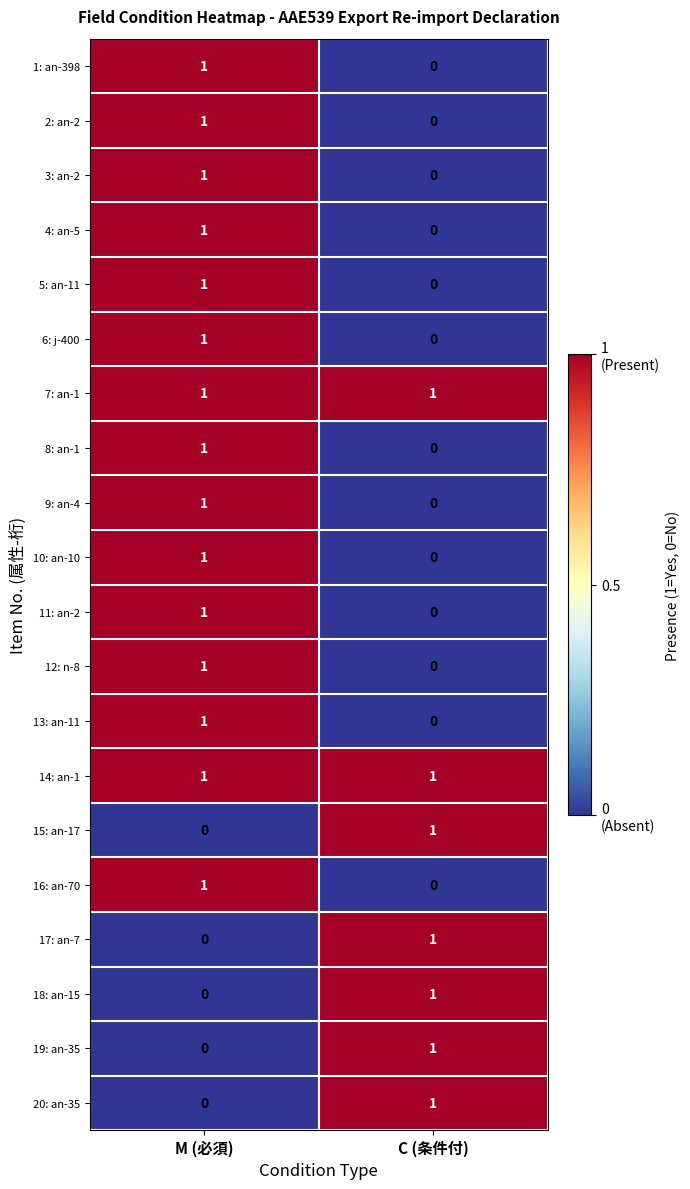

How many distinct data groups are displayed?

20